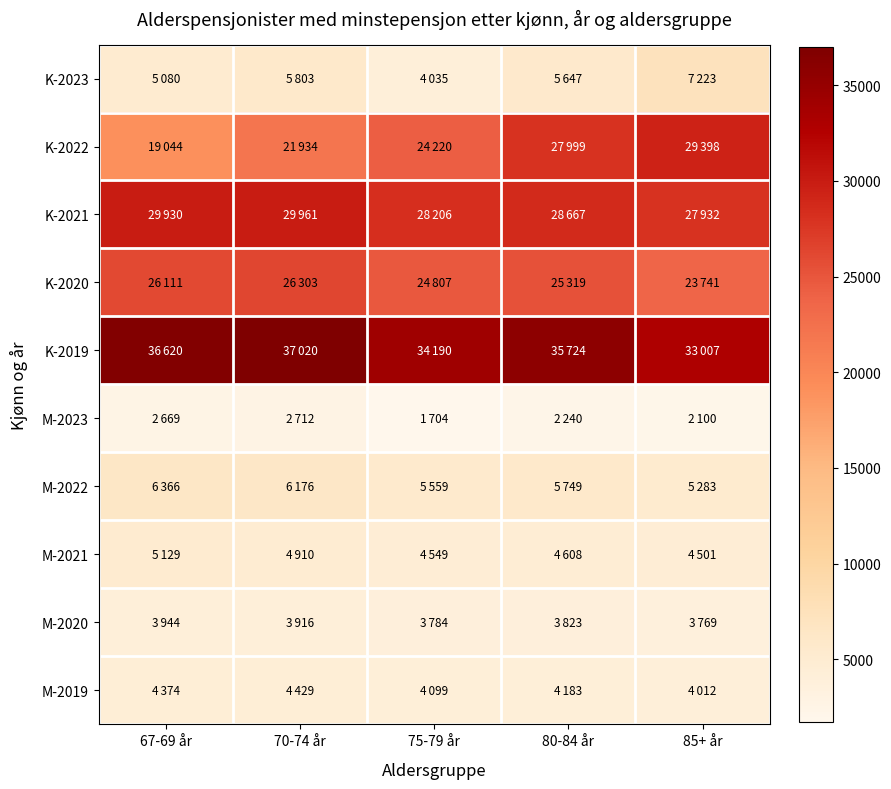

Reading left to right, transcribe all the data shown in this chart.

K-2023: 67-69 år=5080	70-74 år=5803	75-79 år=4035	80-84 år=5647	85+ år=7223
K-2022: 67-69 år=19044	70-74 år=21934	75-79 år=24220	80-84 år=27999	85+ år=29398
K-2021: 67-69 år=29930	70-74 år=29961	75-79 år=28206	80-84 år=28667	85+ år=27932
K-2020: 67-69 år=26111	70-74 år=26303	75-79 år=24807	80-84 år=25319	85+ år=23741
K-2019: 67-69 år=36620	70-74 år=37020	75-79 år=34190	80-84 år=35724	85+ år=33007
M-2023: 67-69 år=2669	70-74 år=2712	75-79 år=1704	80-84 år=2240	85+ år=2100
M-2022: 67-69 år=6366	70-74 år=6176	75-79 år=5559	80-84 år=5749	85+ år=5283
M-2021: 67-69 år=5129	70-74 år=4910	75-79 år=4549	80-84 år=4608	85+ år=4501
M-2020: 67-69 år=3944	70-74 år=3916	75-79 år=3784	80-84 år=3823	85+ år=3769
M-2019: 67-69 år=4374	70-74 år=4429	75-79 år=4099	80-84 år=4183	85+ år=4012